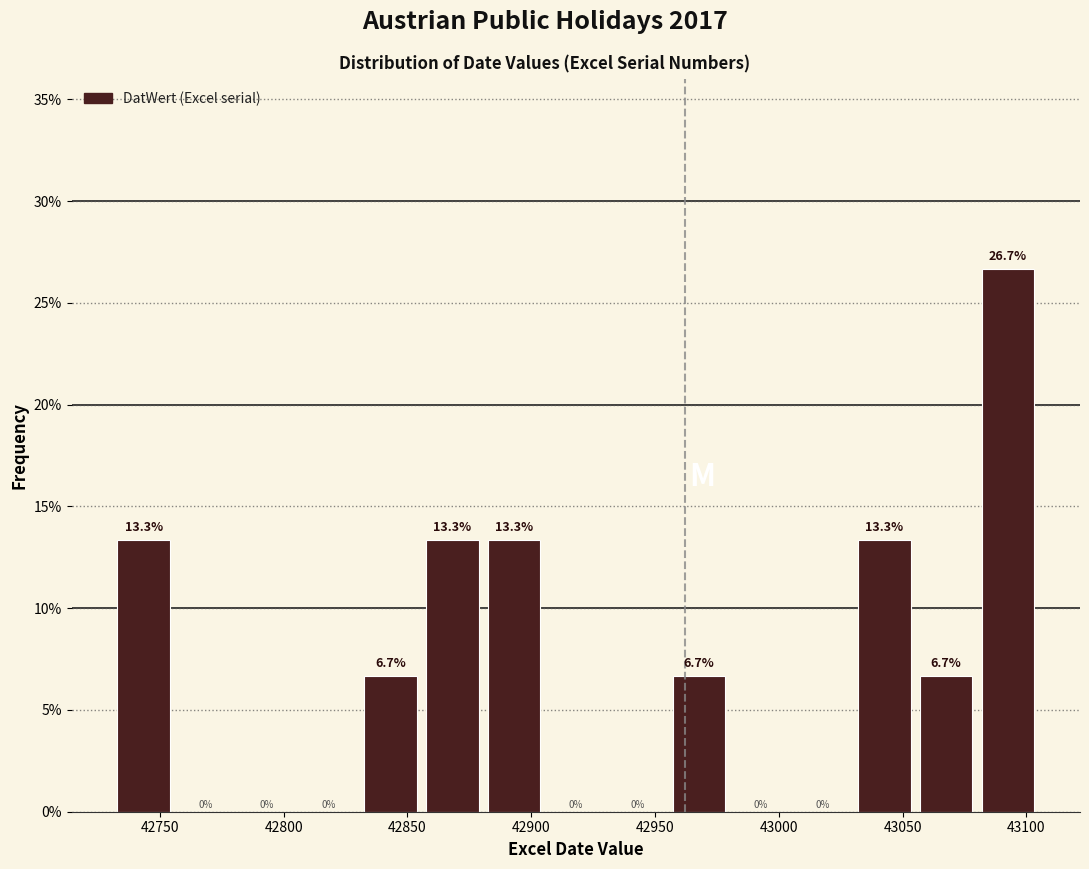

Which range on the x-axis has the tallest bar?

43080 to 43105